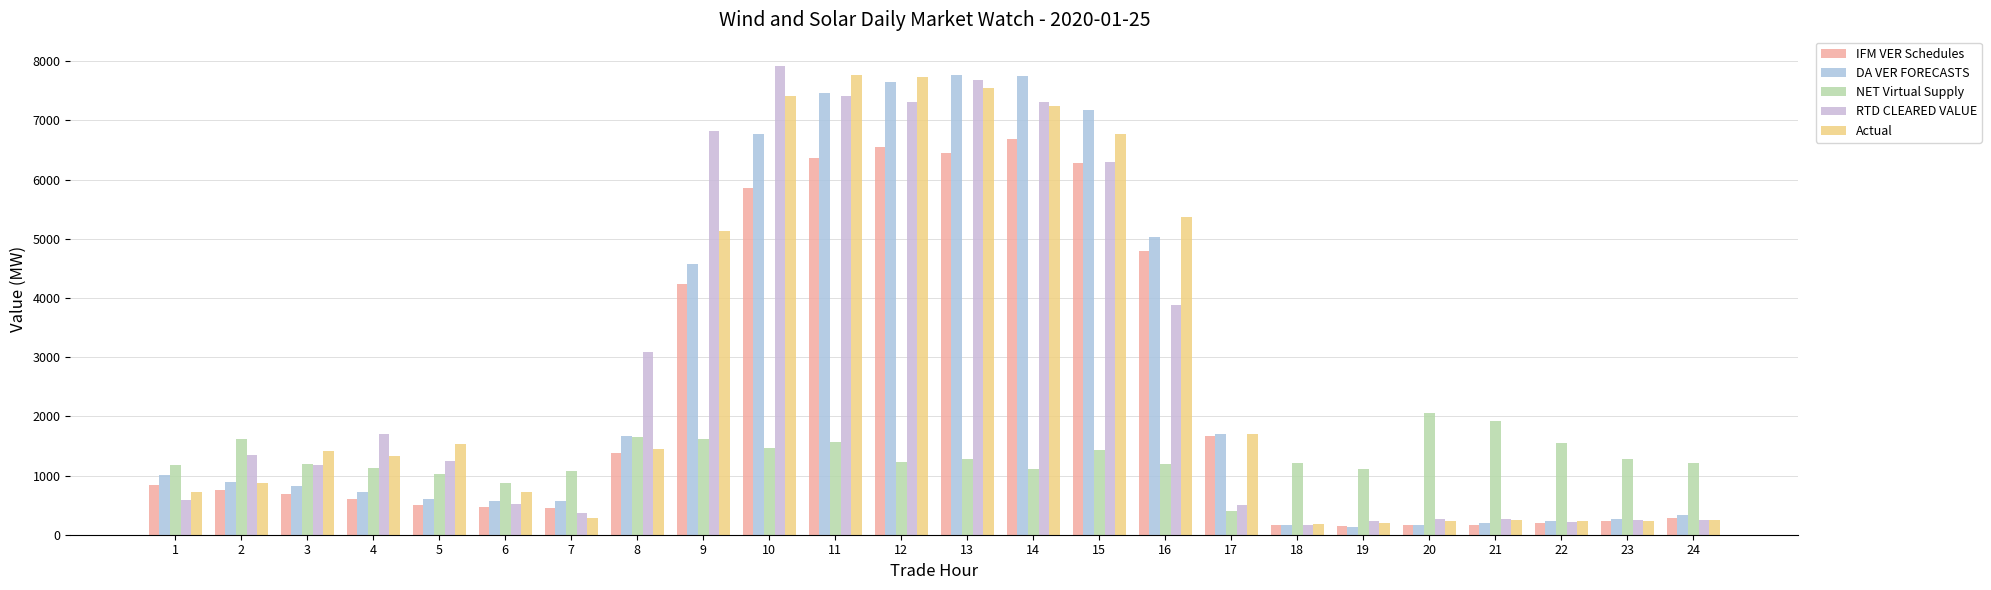

The value of RTD CLEARED VALUE at 15 is 8976.1. True or false?

False